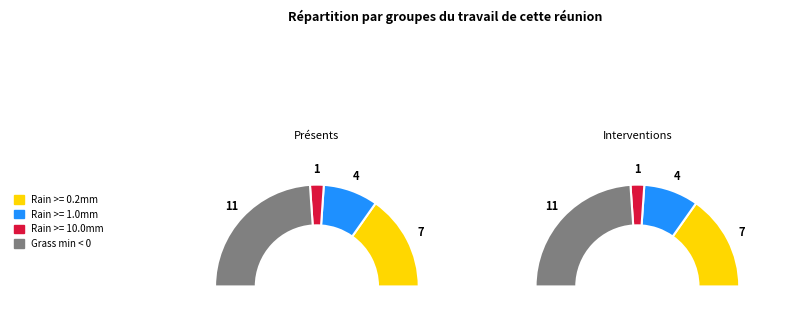

What is the ratio of the value at Rain >= 1.0mm to the value at Rain >= 0.2mm?

0.6